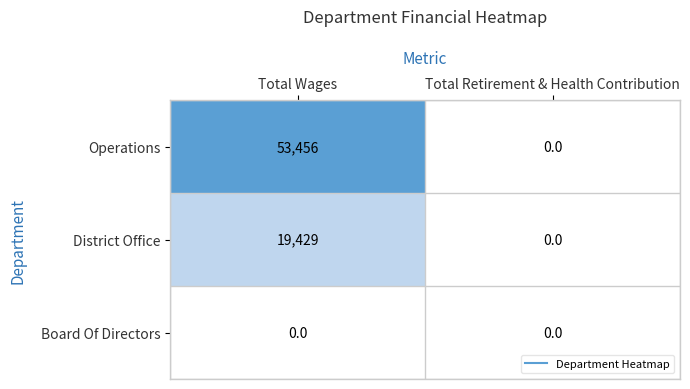

Reading left to right, what are all the values shown in this chart?

Operations: 53456	0
District Office: 19429	0
Board Of Directors: 0	0